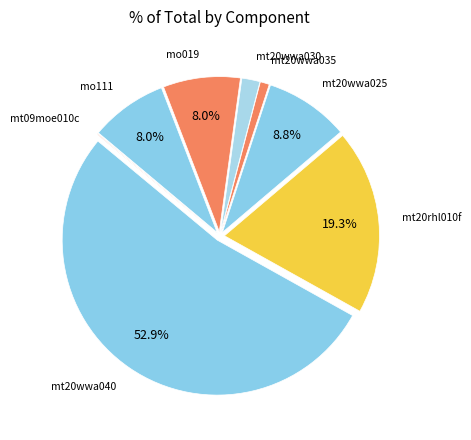

Which category accounts for the majority?

mt20wwa040